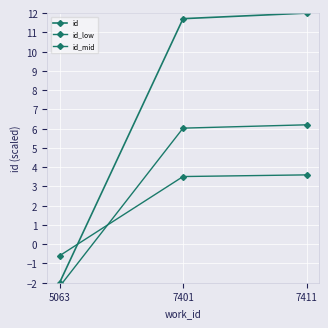

Is this an area chart (filled region under the line)?

No